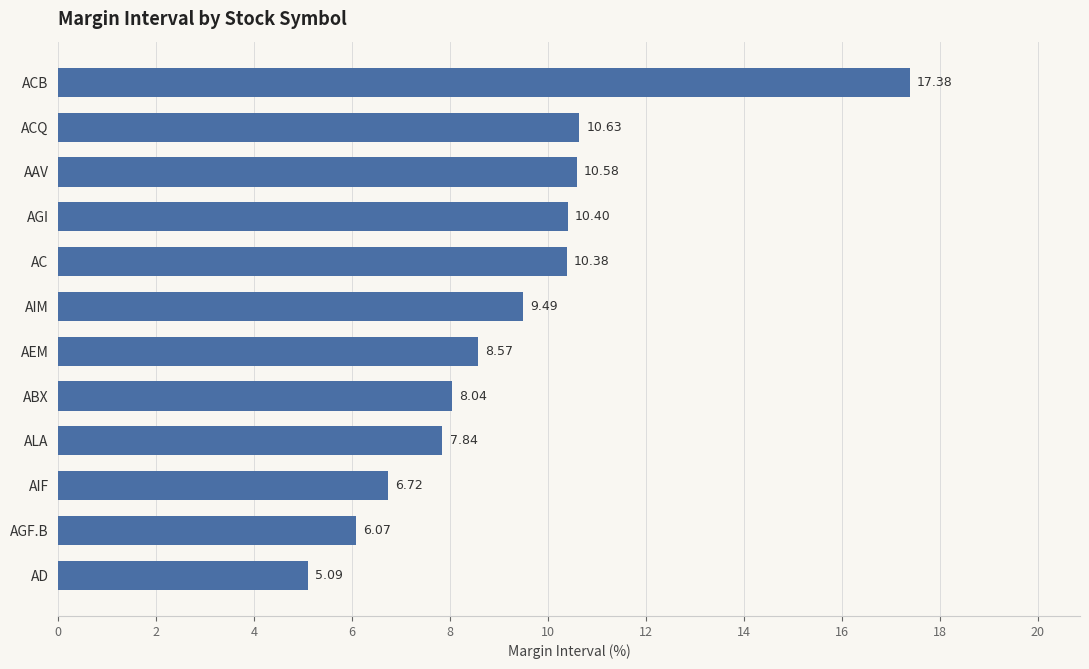

How many categories are shown in the chart?

12